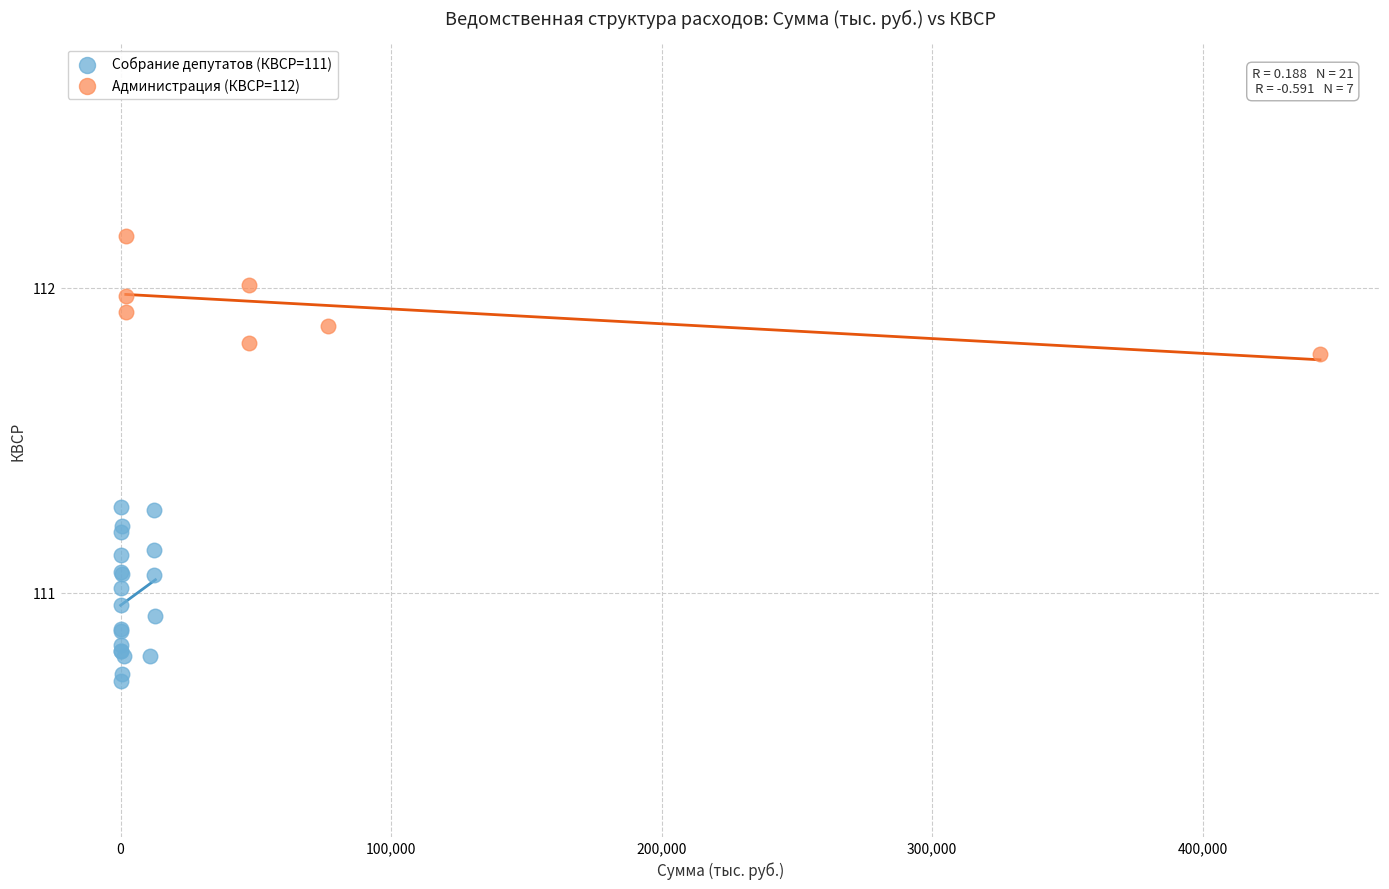

Which series has the widest spread of Y values?

Собрание депутатов (КВСР=111)